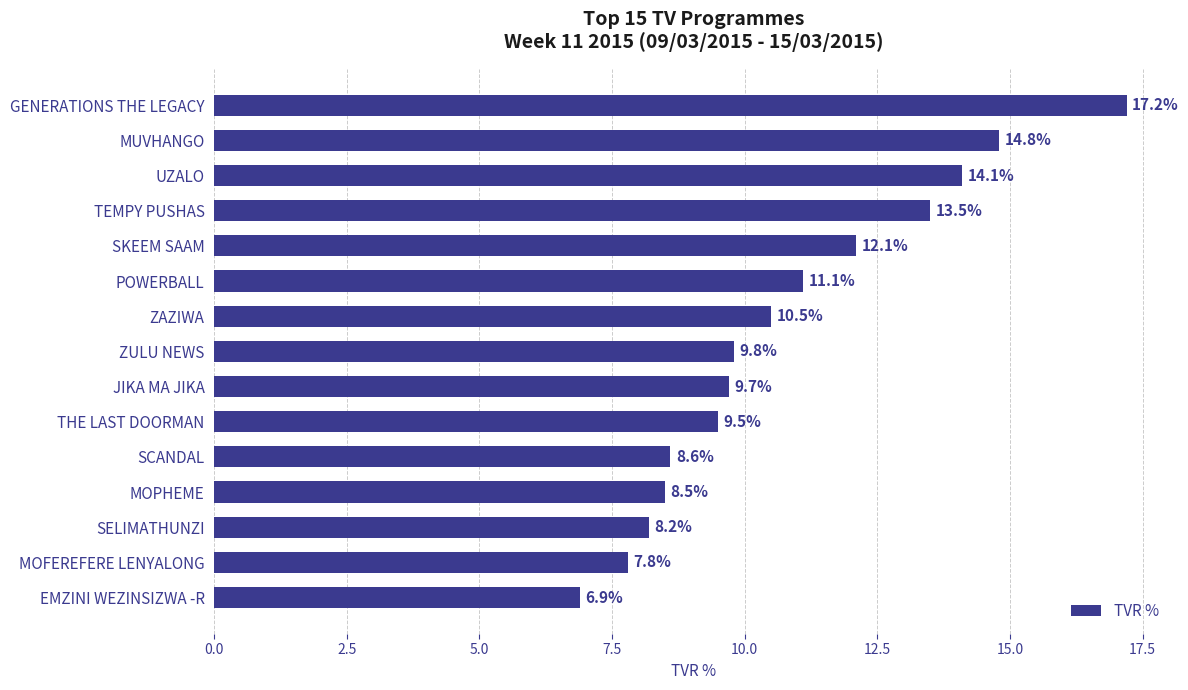

What is the value of the 15th bar from the top?

6.9